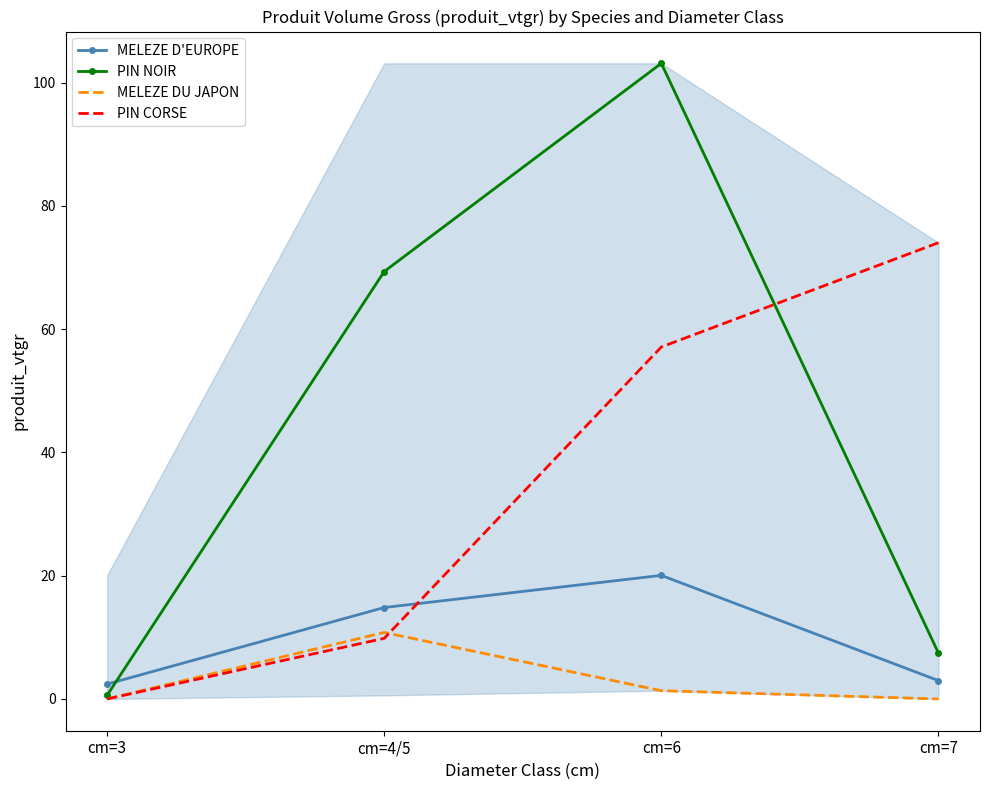

What is the spread (max minus min) of values at cm=3?

2.4